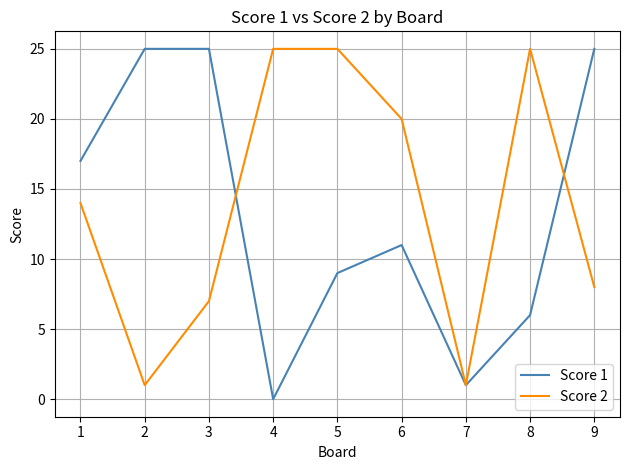

What is the total value across all series at 4?

25